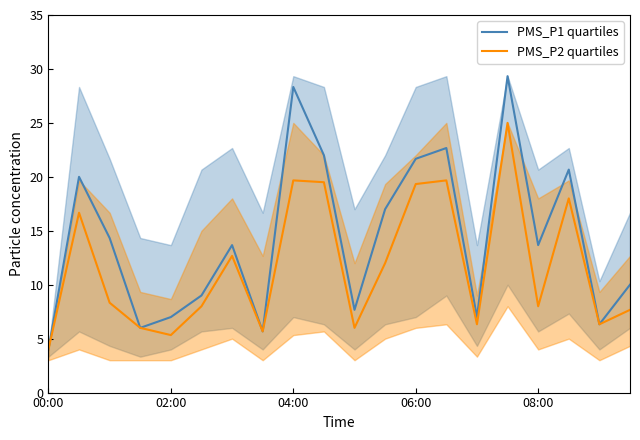

At which label does PMS_P1 quartiles reach its minimum?

00:00